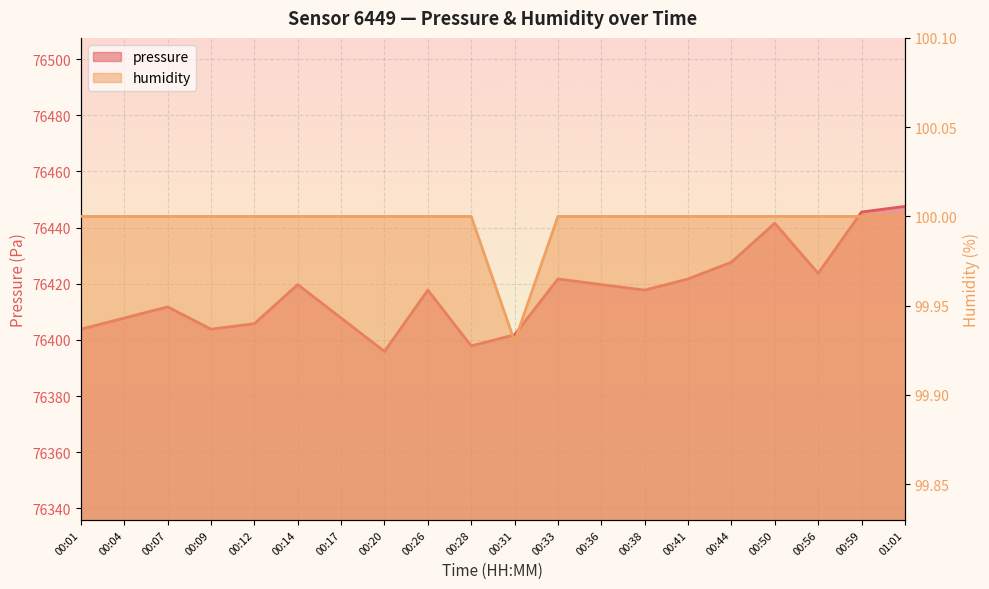

True or false: pressure has more than 1 interior local peaks.

True